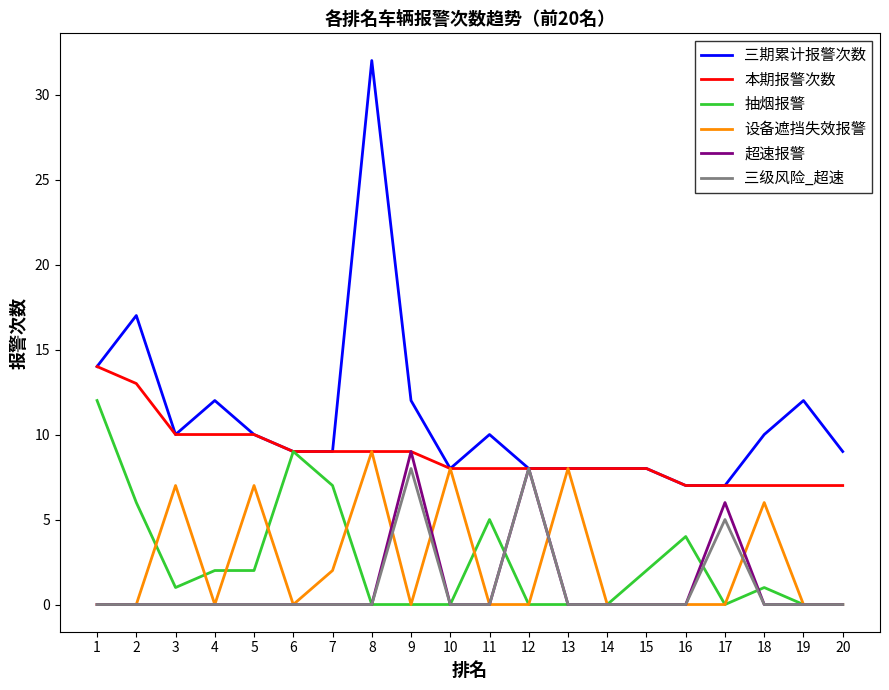

True or false: 三级风险_超速 has more than 0 interior local peaks.

True